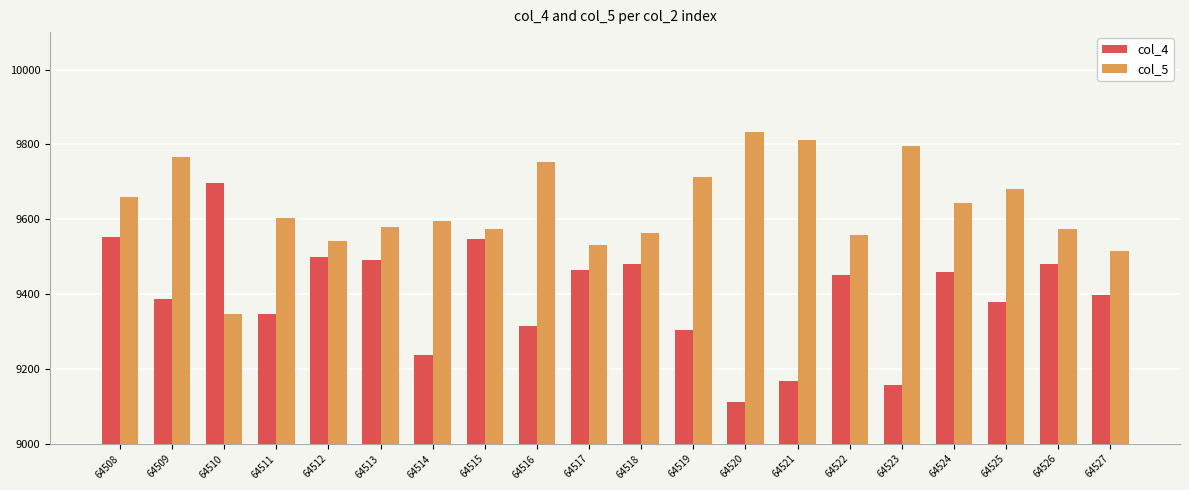

How many bars are there in each group?

2